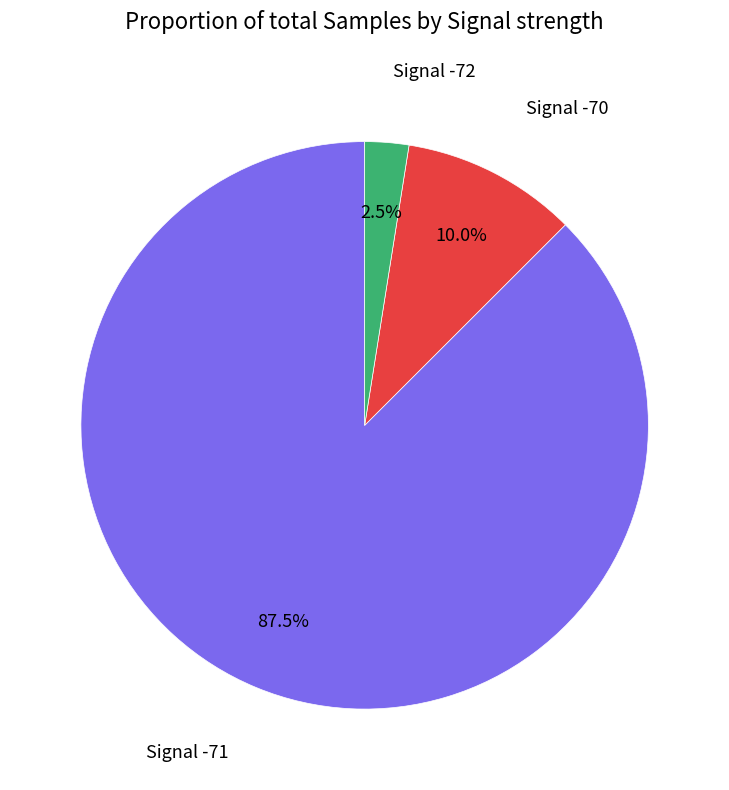

Is there any slice that represents more than half of the pie?

Yes